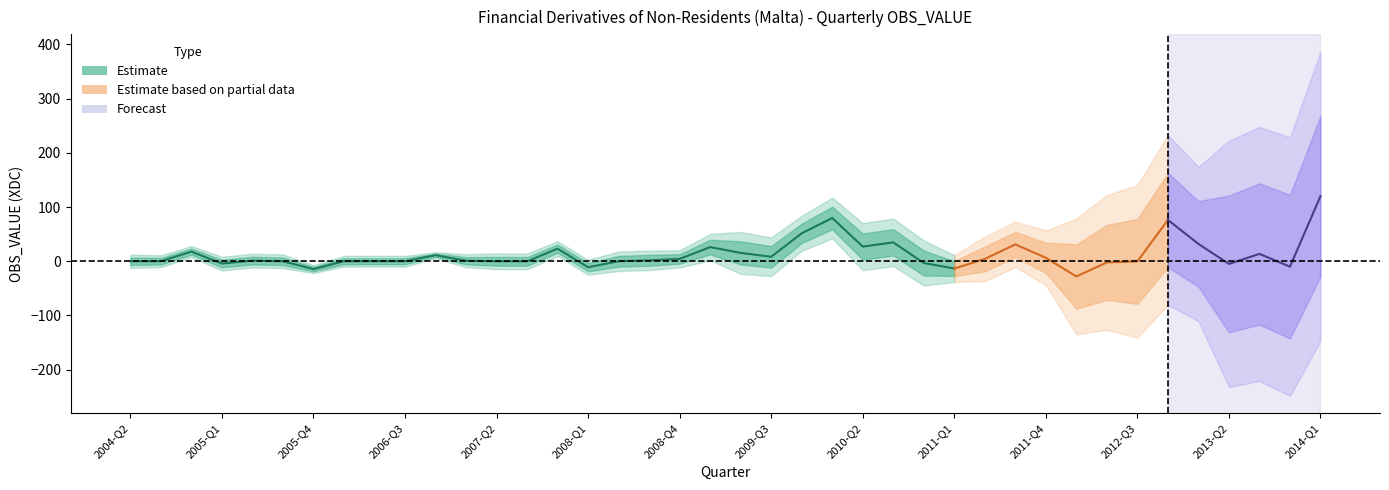

What is the minimum value shown in the chart?

-28.1